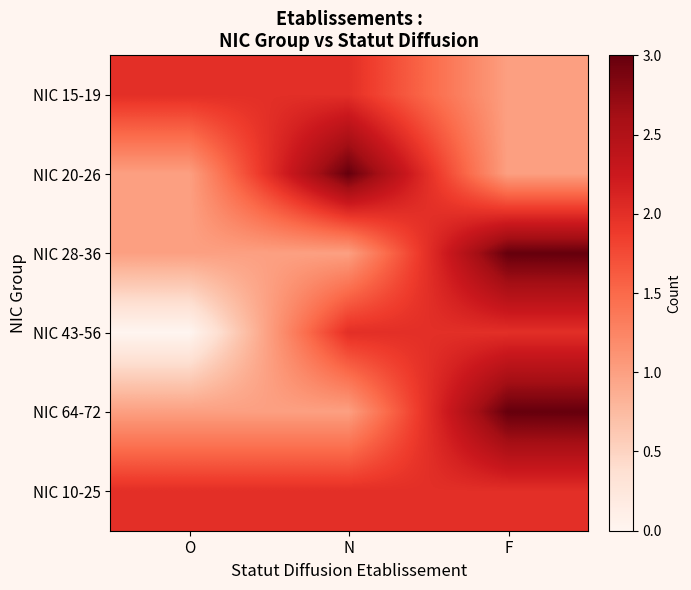

How many series are shown in this chart?

6